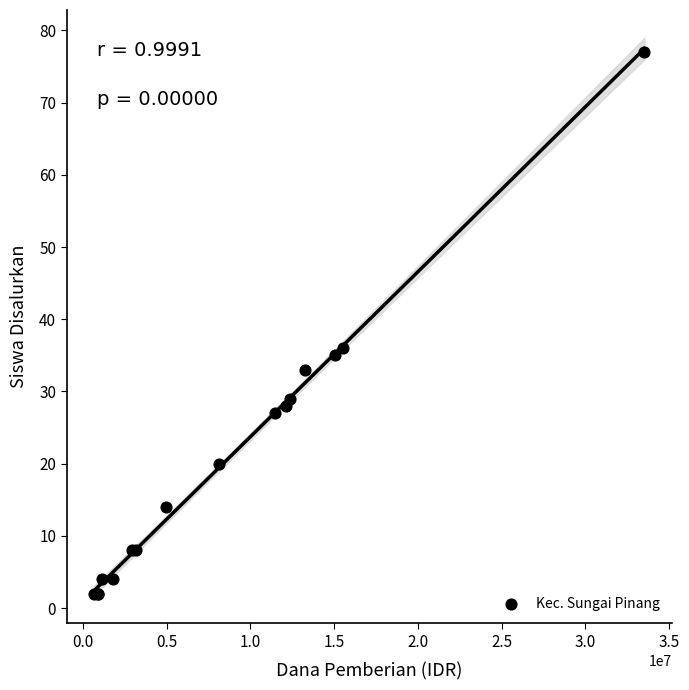

What Y value in the scatter plot is closest to 39?

36